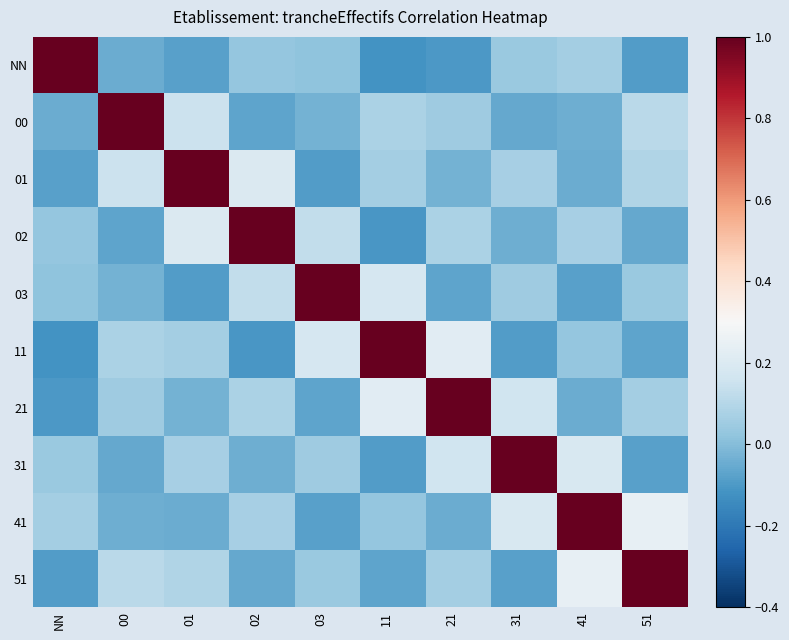

Which series has the largest total across all categories?

41